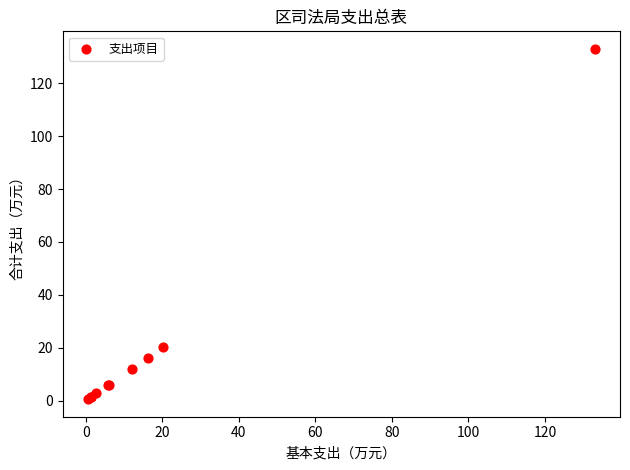

What Y value in the scatter plot is closest to 66?

20.2